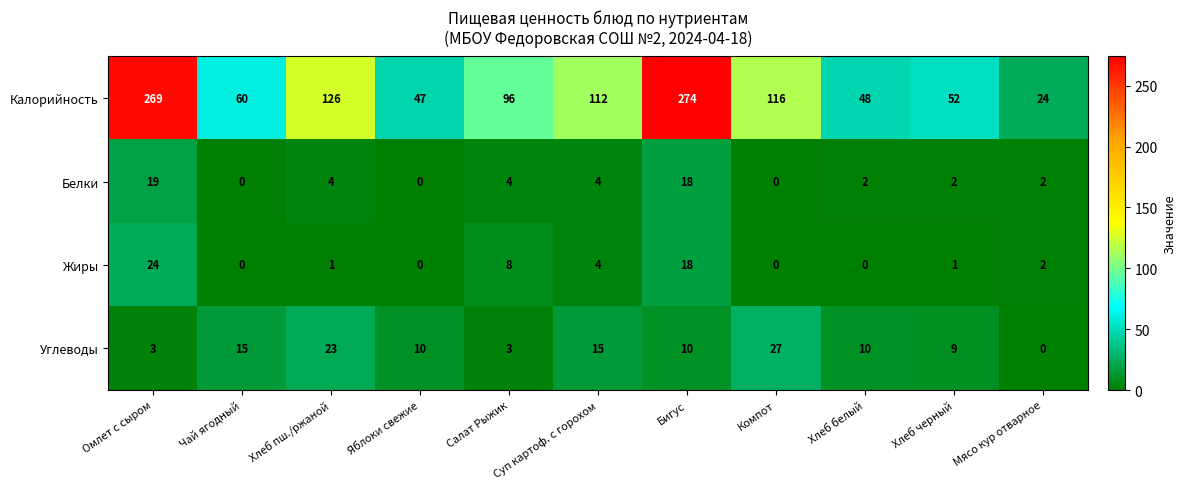

What is the total value across all series at Хлеб белый?

60